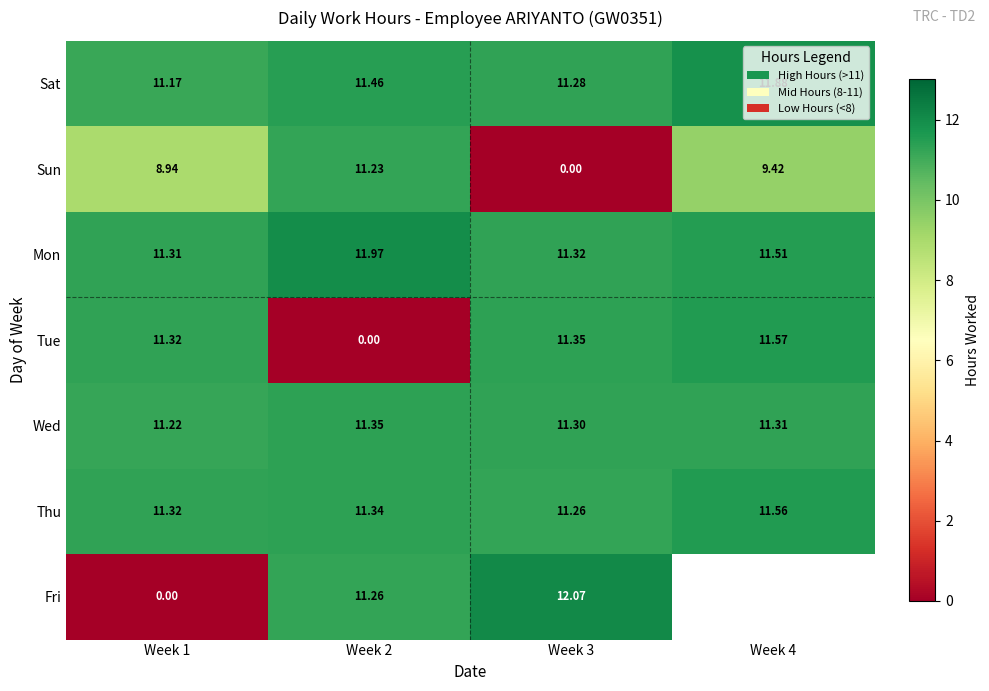

How many values in Tue are above zero?

3